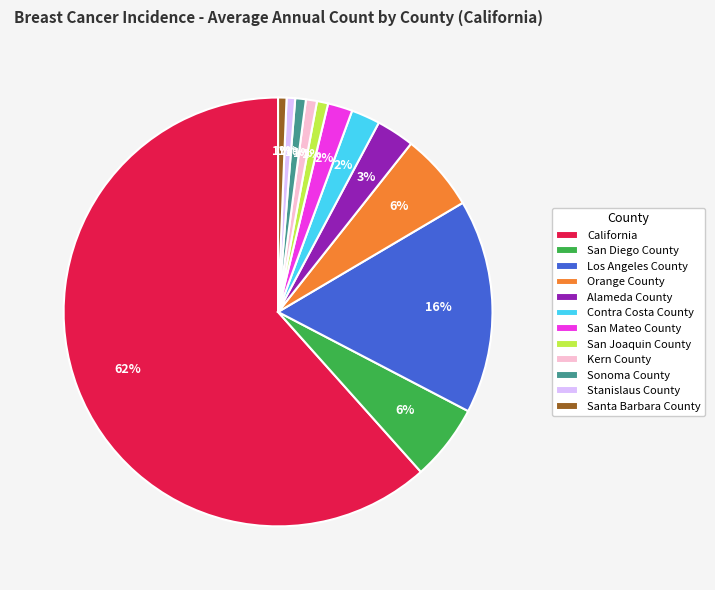

Between Orange County and Los Angeles County, which is larger?

Los Angeles County